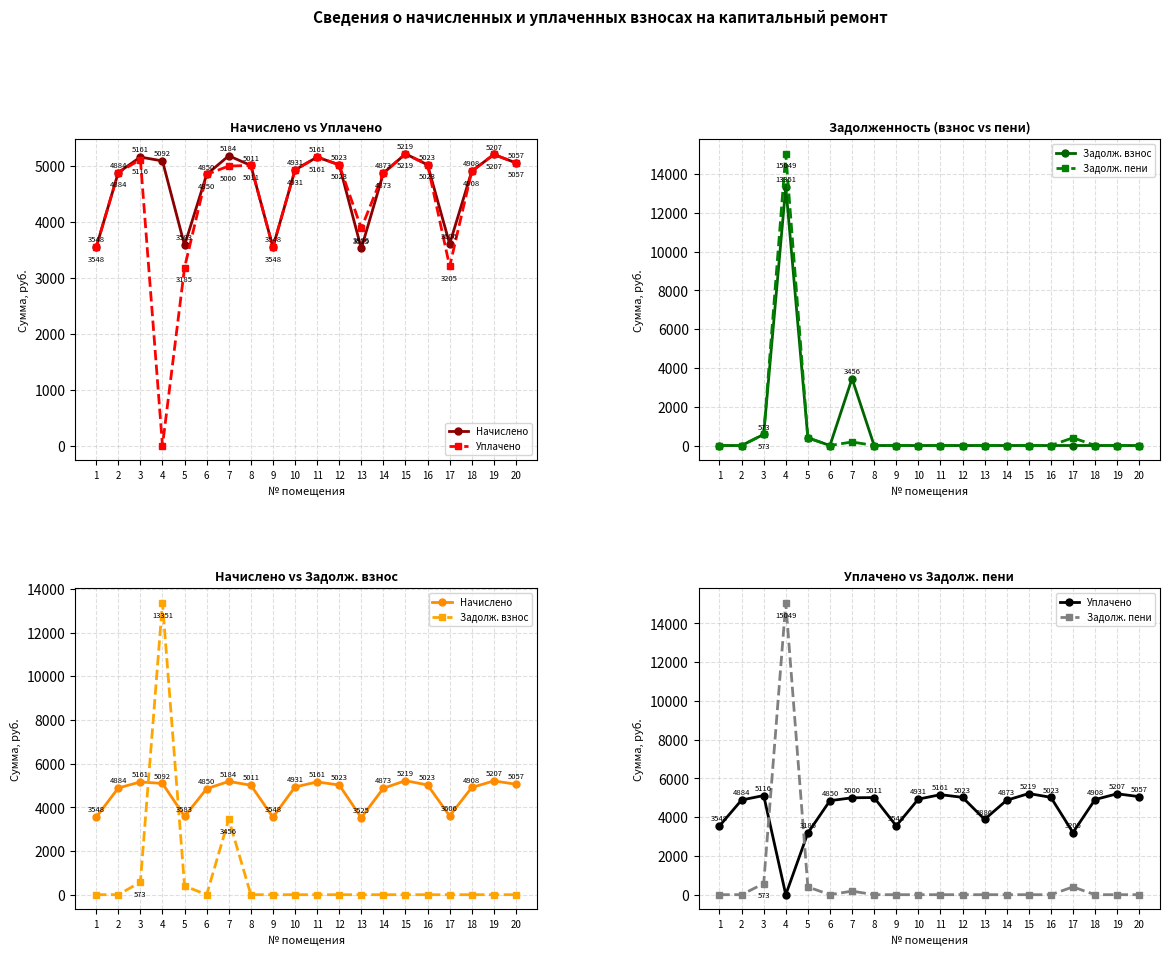

Reading left to right, extract all data points from this chart.

Начислено: 3548.2	4884.5	5161.0	5091.9	3582.7	4849.9	5184.0	5011.2	3548.1	4930.6	5161.0	5022.7	3525.1	4873.0	5218.6	5022.7	3605.8	4907.5	5207.0	5057.3
Уплачено: 3548.2	4884.5	5116.2	0.0	3184.6	4849.9	5000.0	5011.2	3548.1	4930.6	5161.0	5022.7	3886.2	4873.0	5218.6	5022.7	3205.1	4907.5	5207.0	5057.3
Задолж. взнос: 0.0	0.0	573.4	13351.4	398.1	0.0	3456.0	0.0	0.0	0.0	0.0	0.0	0.0	0.0	0.0	0.0	0.0	0.0	0.0	0.0
Задолж. пени: 0.0	0.0	573.4	15048.7	398.1	0.0	184.0	0.0	0.0	0.0	0.0	0.0	0.0	0.0	0.0	0.0	400.6	0.0	0.0	0.0